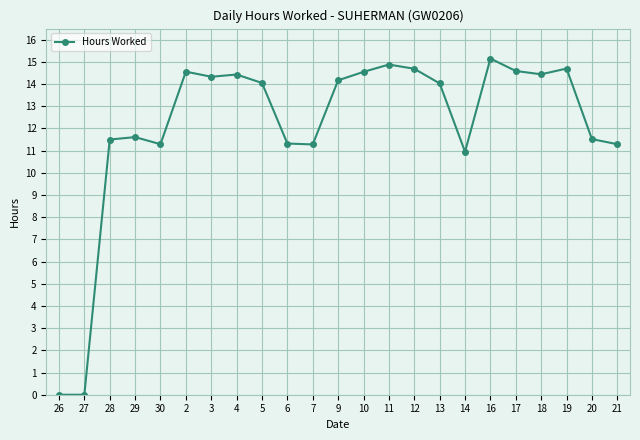

What is the label of the 22nd point from the right?

27